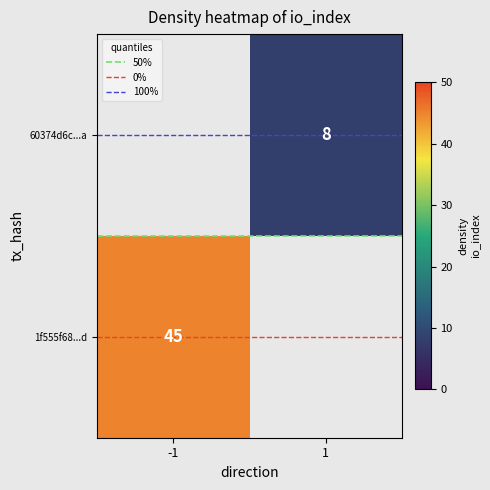

The value of 0% at 1 is 0.0. True or false?

True